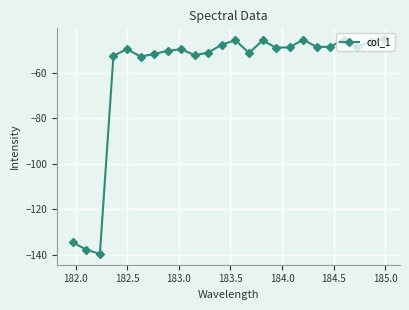

What is the difference between the maximum and second lowest values?

92.6